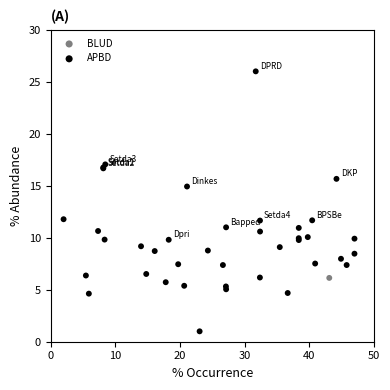

What are all the series names shown in the legend?

BLUD, APBD